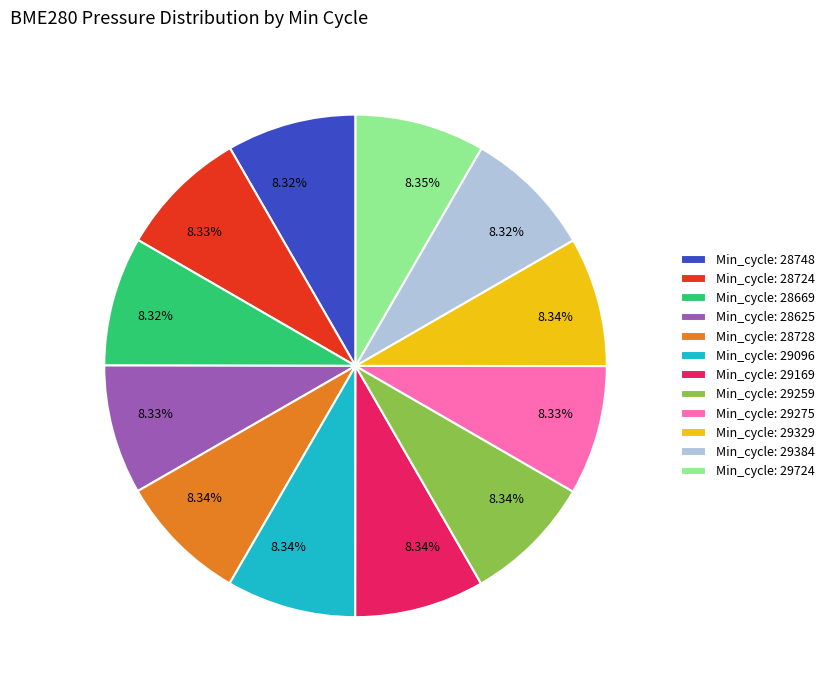

Does any single category account for the majority?

No